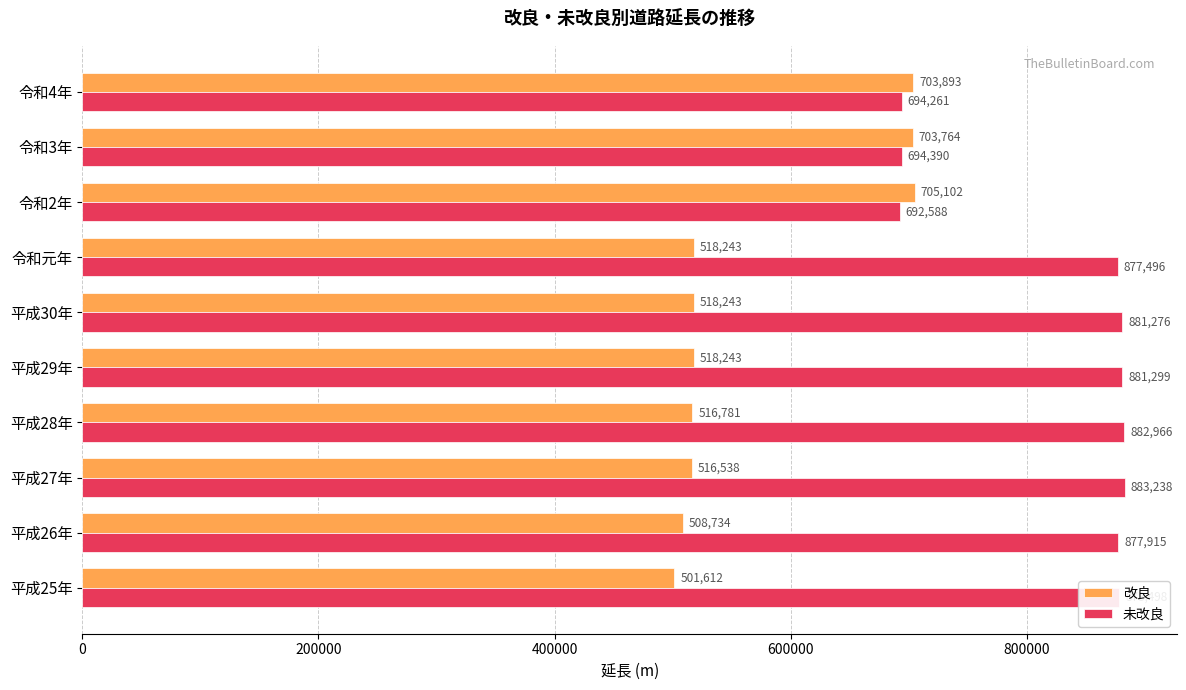

Which series has the largest total across all categories?

未改良